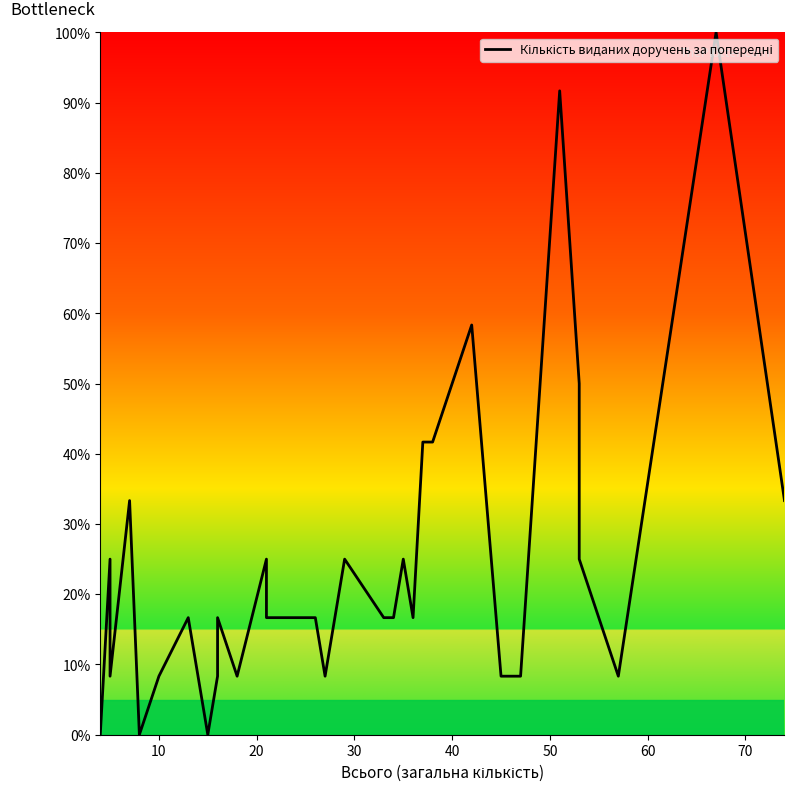

How many positive values are there?

29